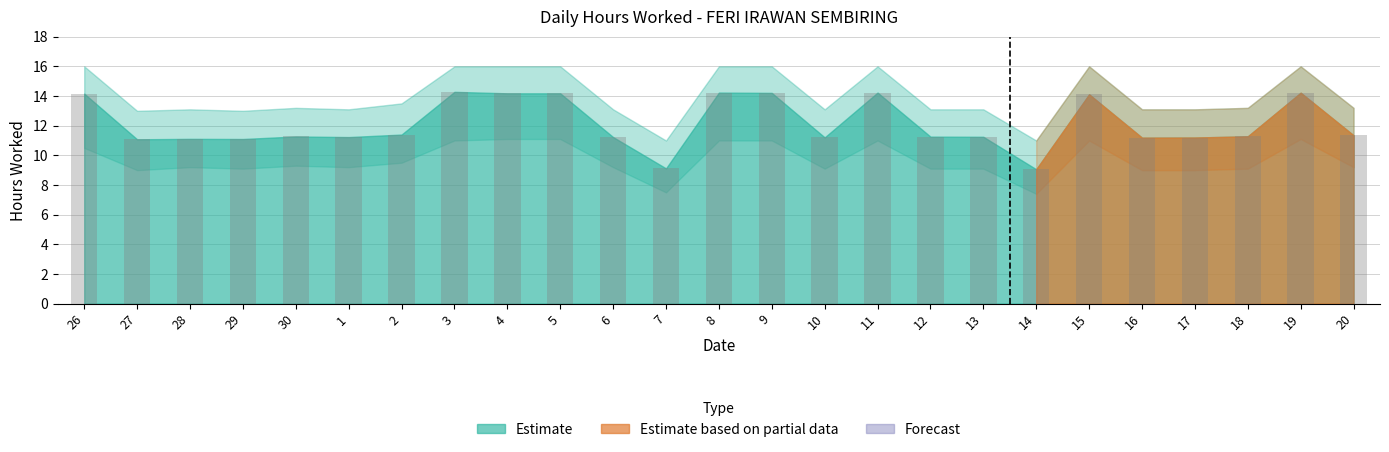

What is the average value?

12.1